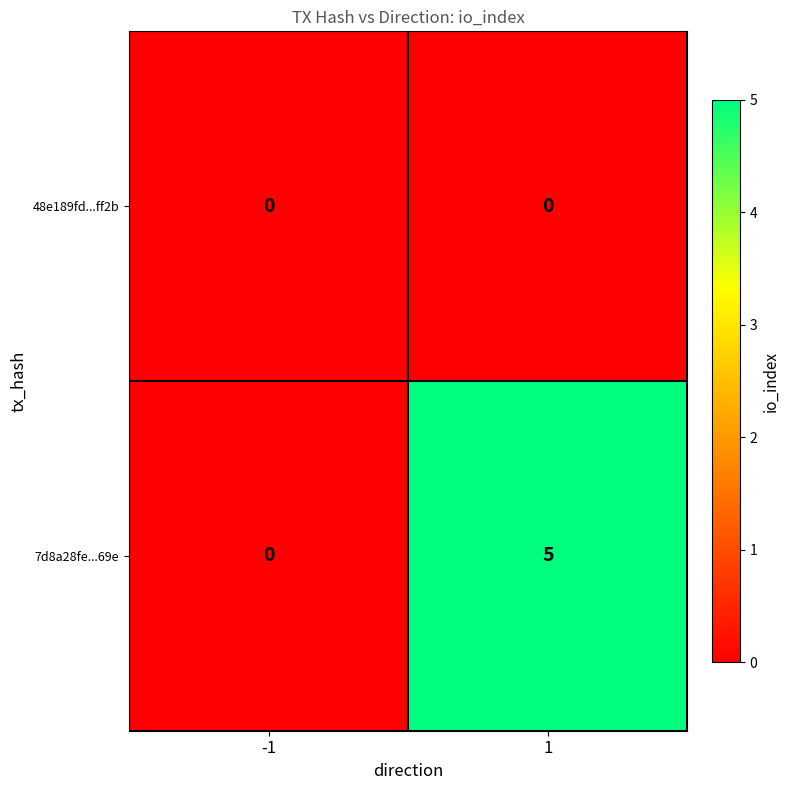

Which series has the largest total across all categories?

7d8a28fe...69e